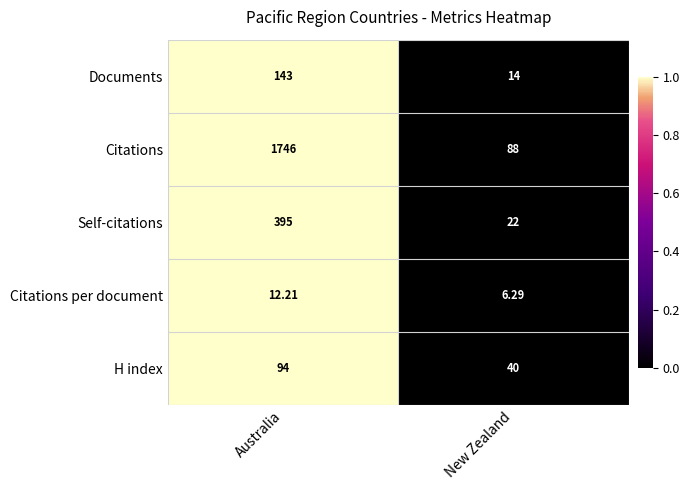

At which category is the sum across all series the highest?

Australia